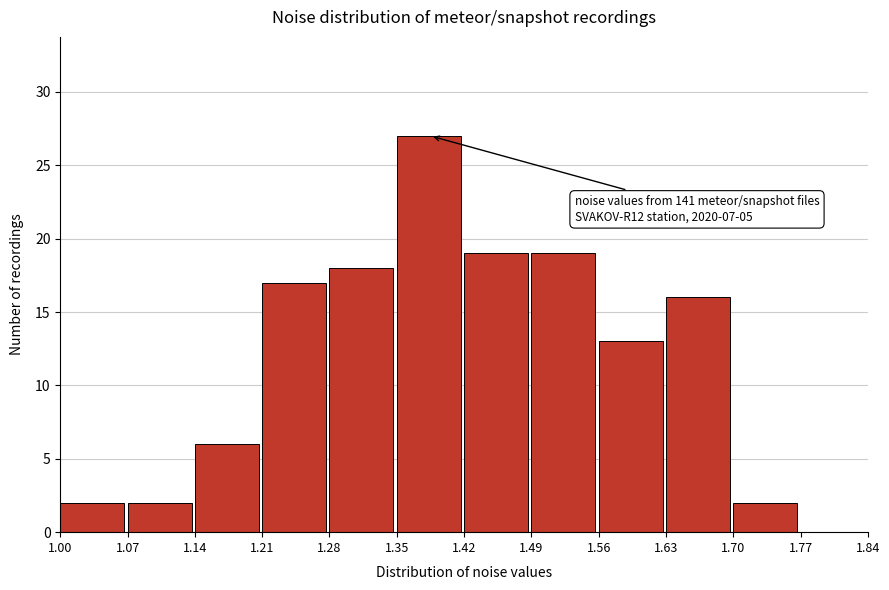

Over which range of the x-axis is the bar tallest?

1.35 to 1.42